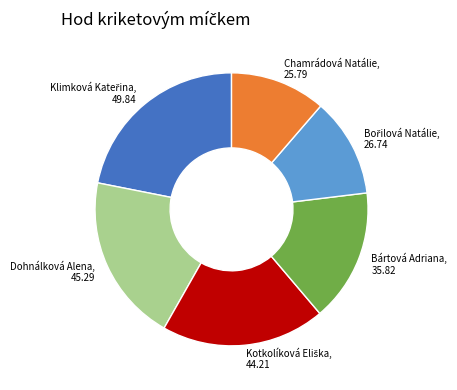

The Chamrádová Natálie, 25.79 slice represents 20% of the pie. True or false?

False